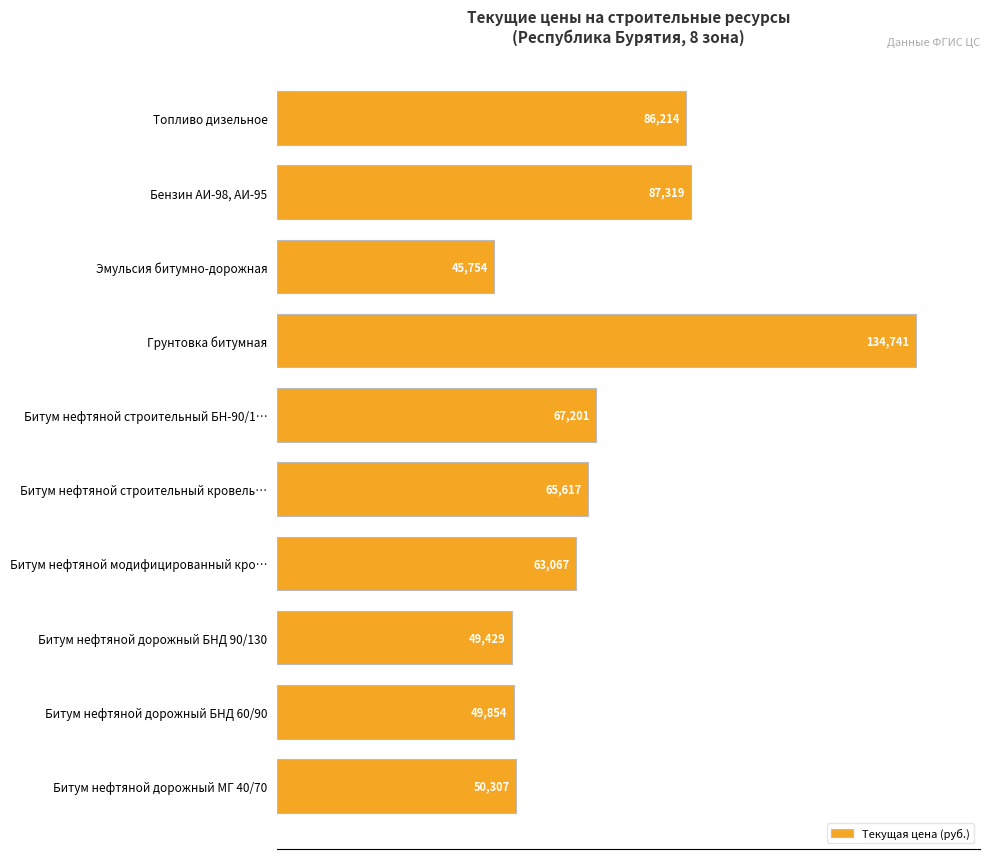

How many bars are there in total?

10